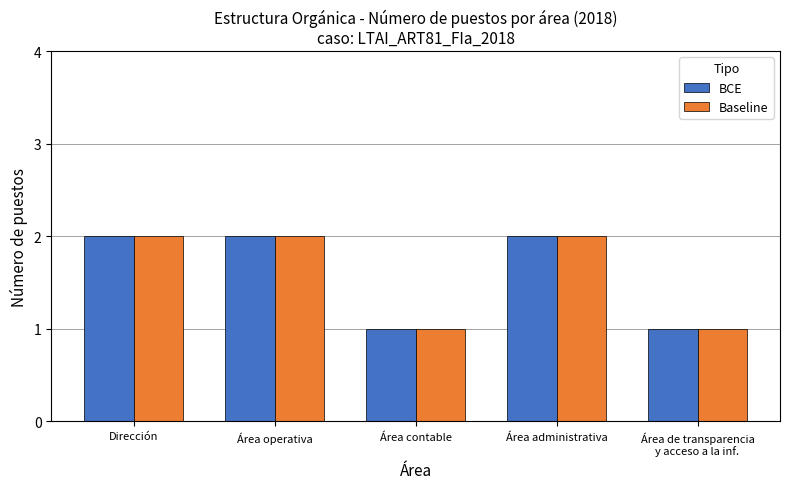

The Baseline series shows 1 at Área contable. True or false?

True